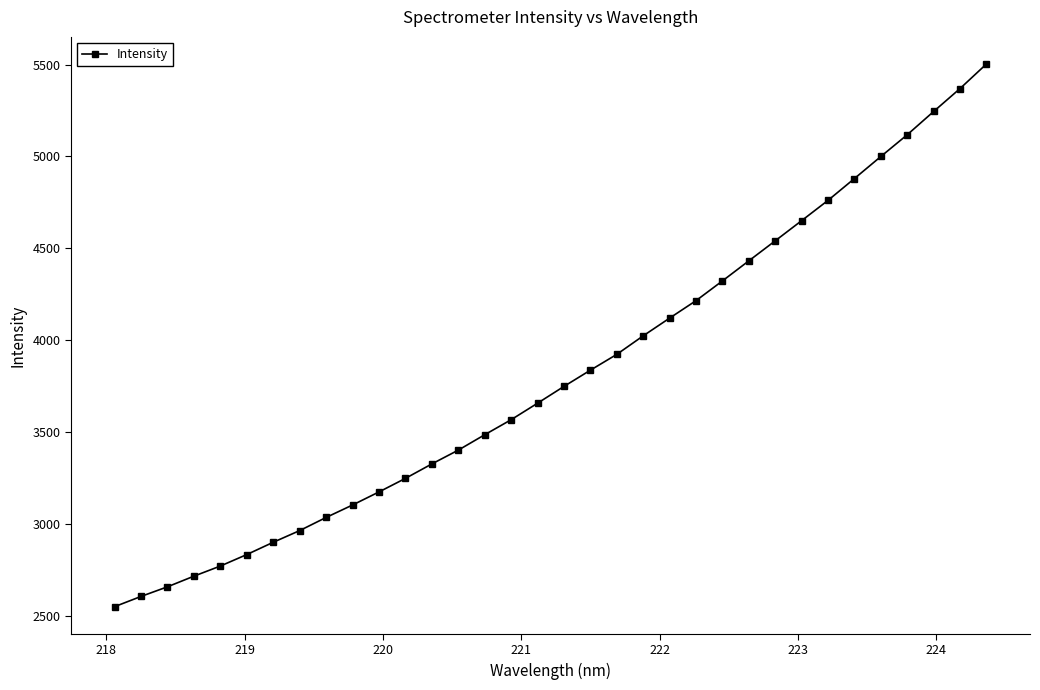

What is the smallest value displayed?

2548.1